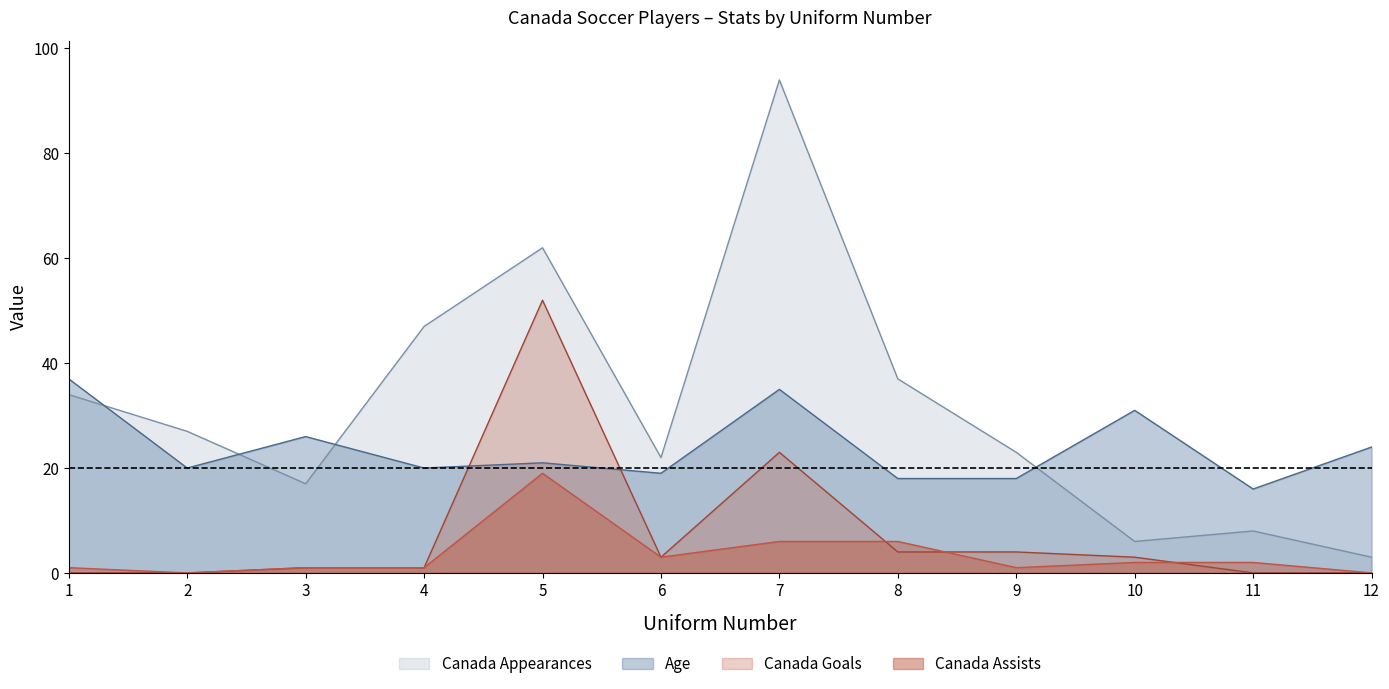

Which has a higher value, 9 or 12?

9